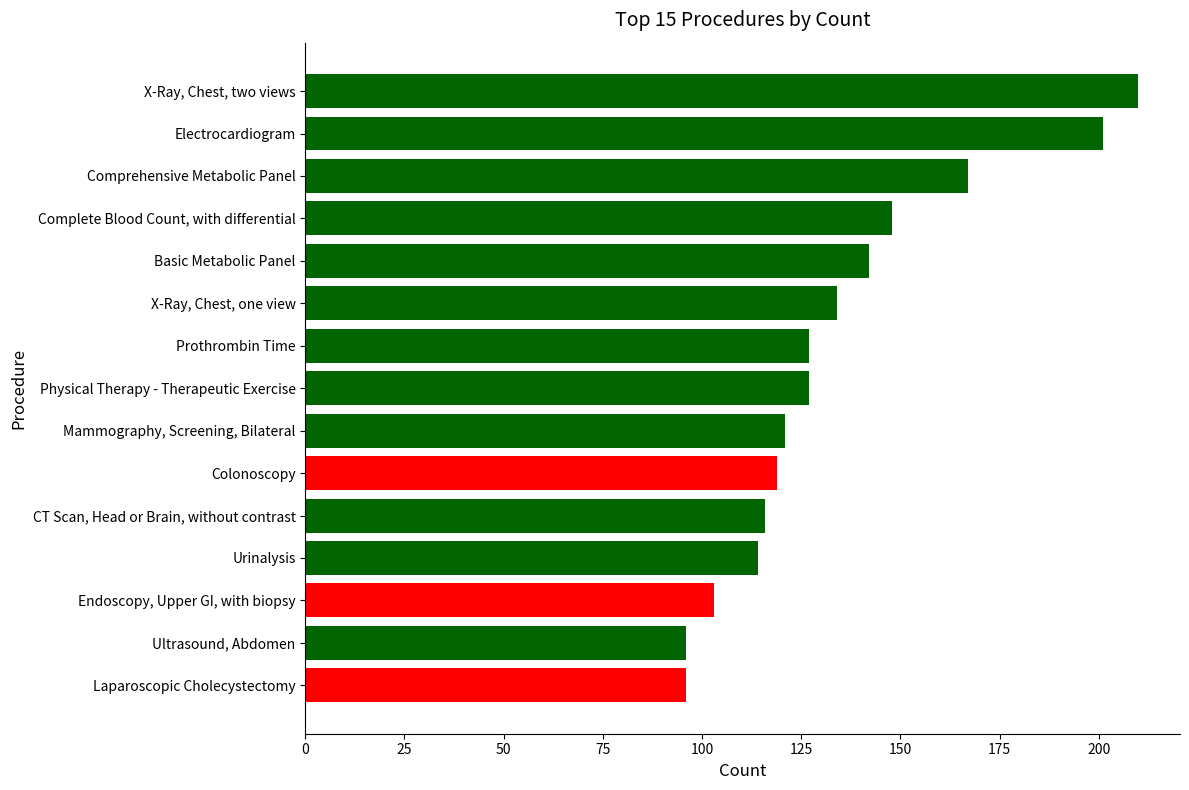

What is the maximum value shown in the chart?

210